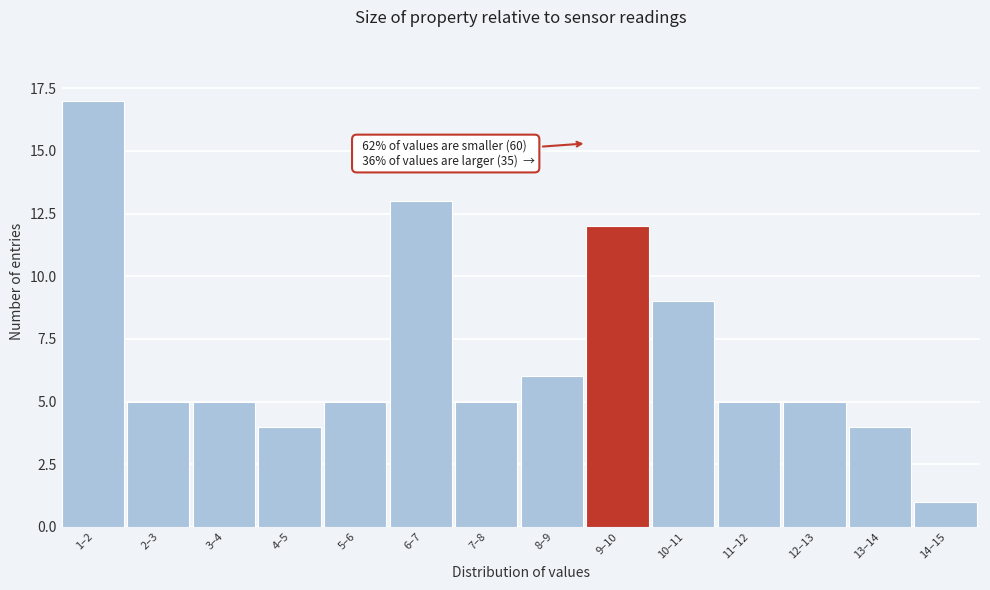

Reading left to right, list all the values displayed in this chart.

1–2=17	2–3=5	3–4=5	4–5=4	5–6=5	6–7=13	7–8=5	8–9=6	9–10=12	10–11=9	11–12=5	12–13=5	13–14=4	14–15=1